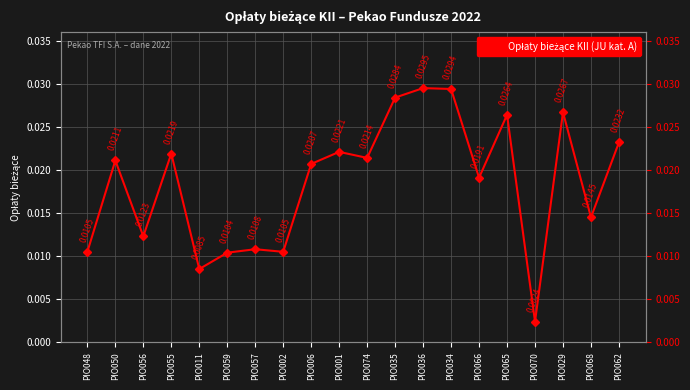

The chart shows a value of 0.0 at PIO068. True or false?

True